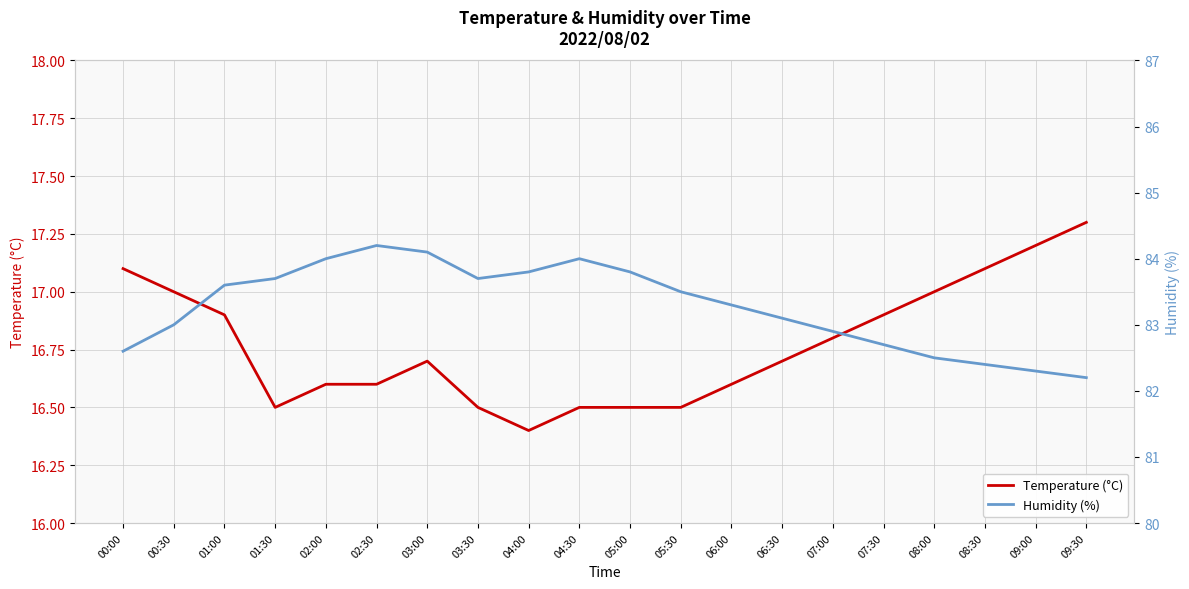

What is the approximate value of Temperature (°C) at 02:00?

16.6